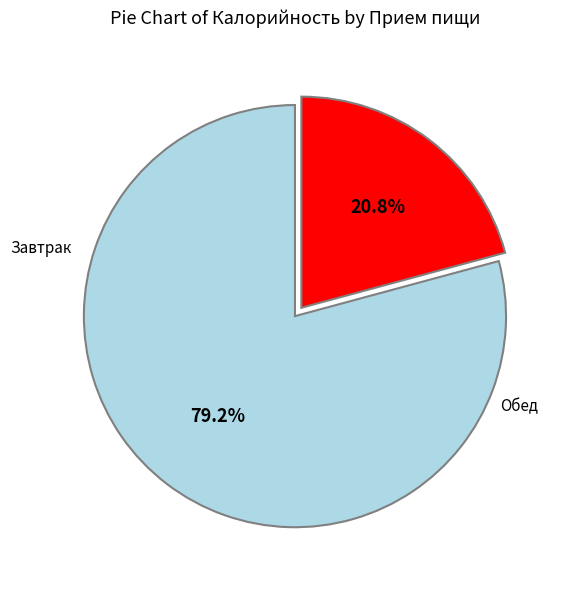

How many segments does this pie chart have?

2